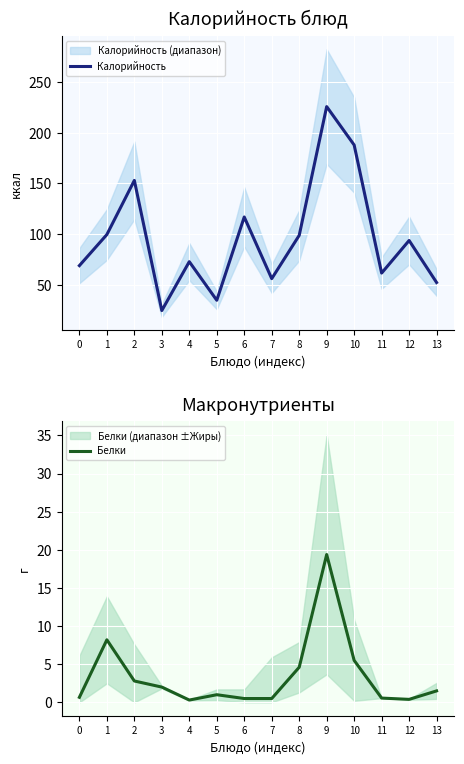

What is the value of the Калорийность point at the 4th from the left?

24.9